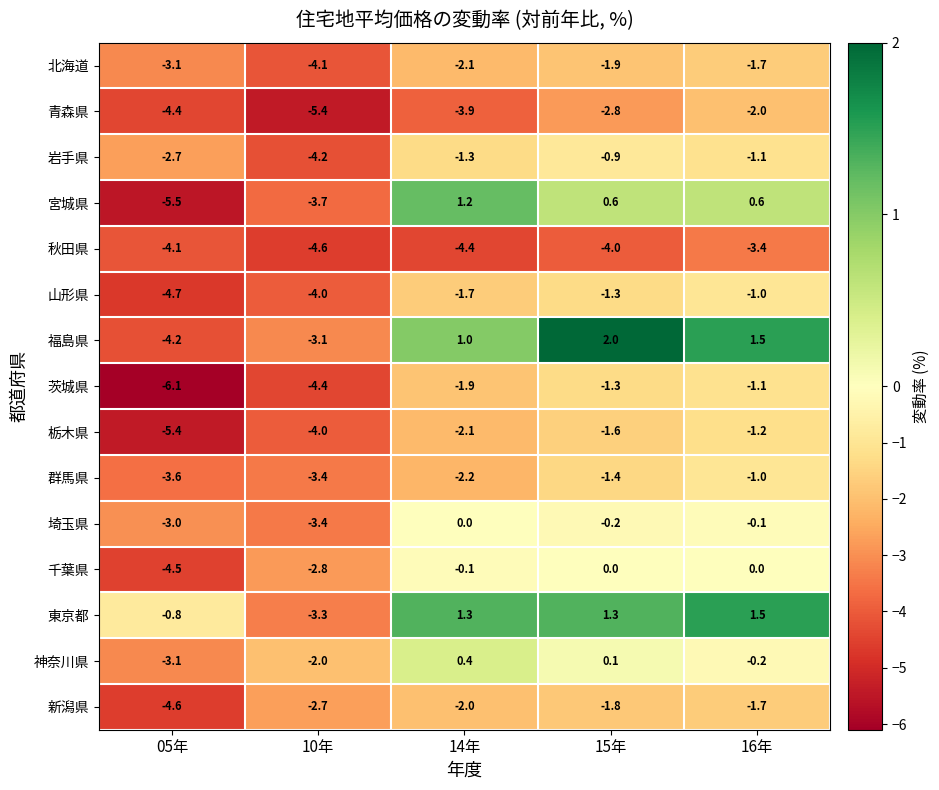

At which label does 山形県 reach its peak?

16年